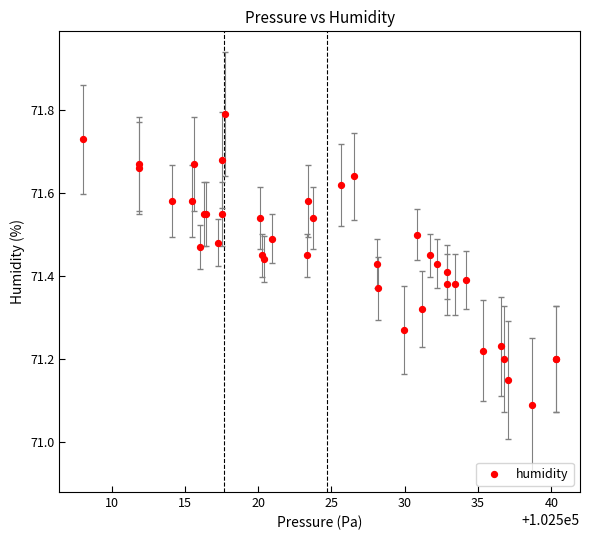

What Y value in the scatter plot is closest to 71?

71.1